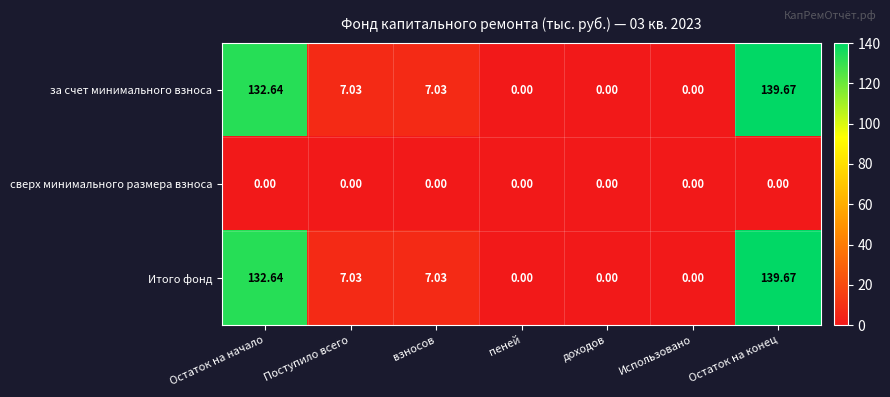

Which category has the highest value in the за счет минимального взноса series?

Остаток на конец